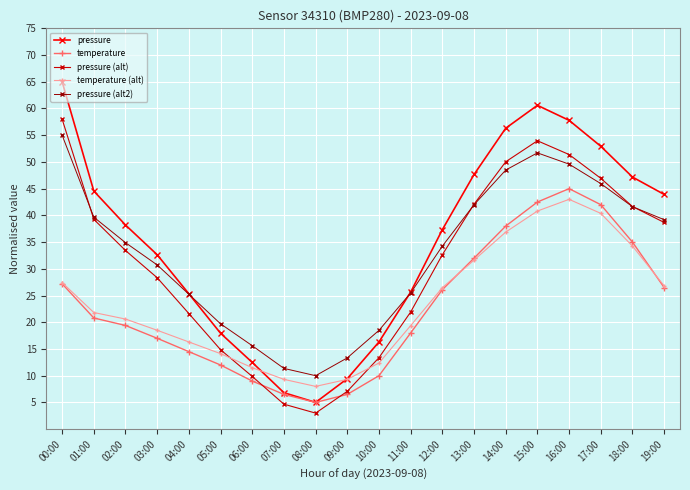

Which series changed the most between 00:00 and 07:00?

pressure